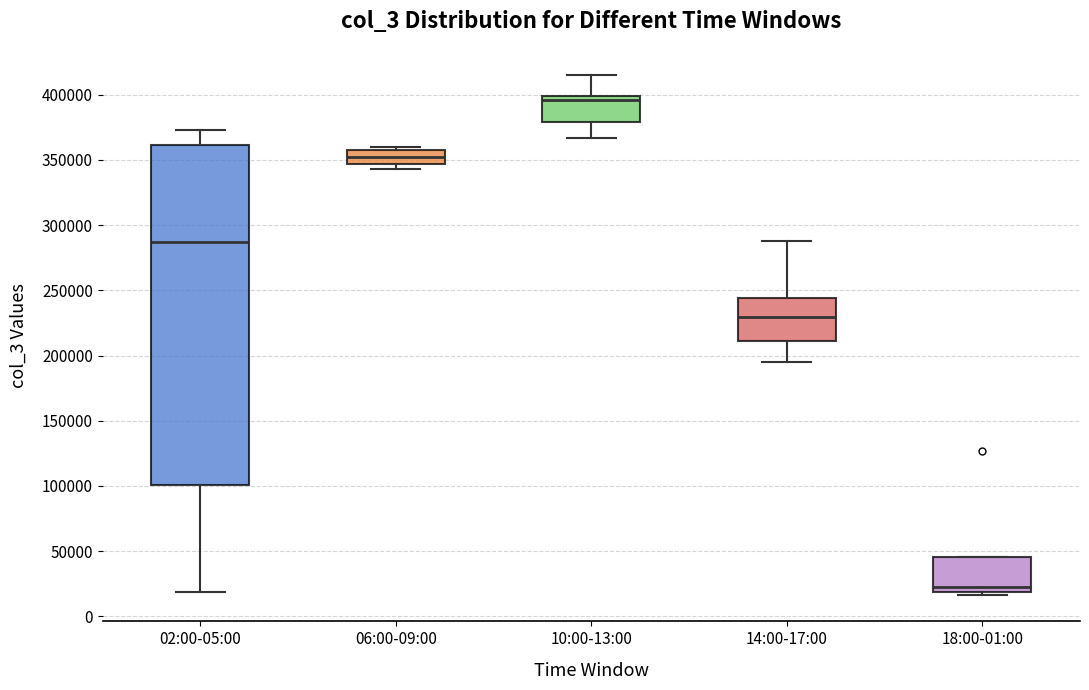

Where does the median line of the box for 06:00-09:00 sit on the y-axis? The values are not printed on the chart, so give them approximately, as read against the axis.

350000